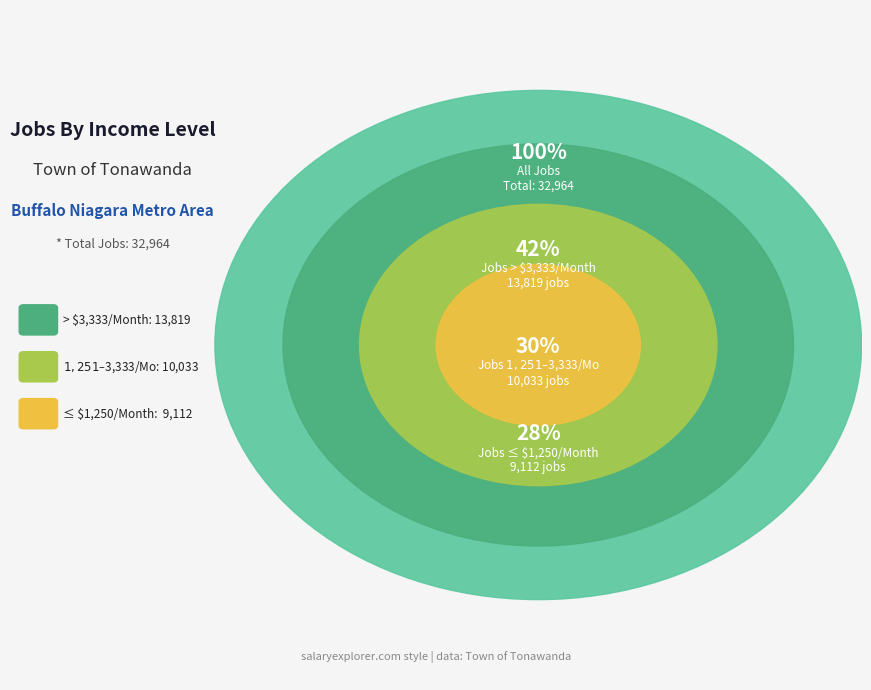

Is it true that Jobs with Earnings $1250/Month or Less is 28% of the pie?

True